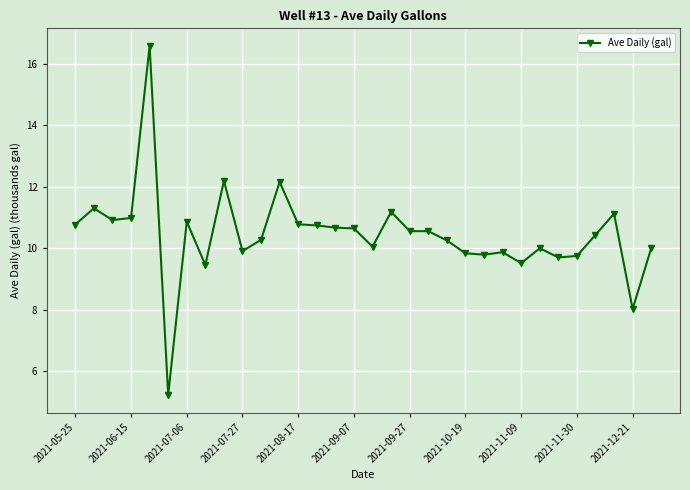

What is the minimum value shown in the chart?

5.2